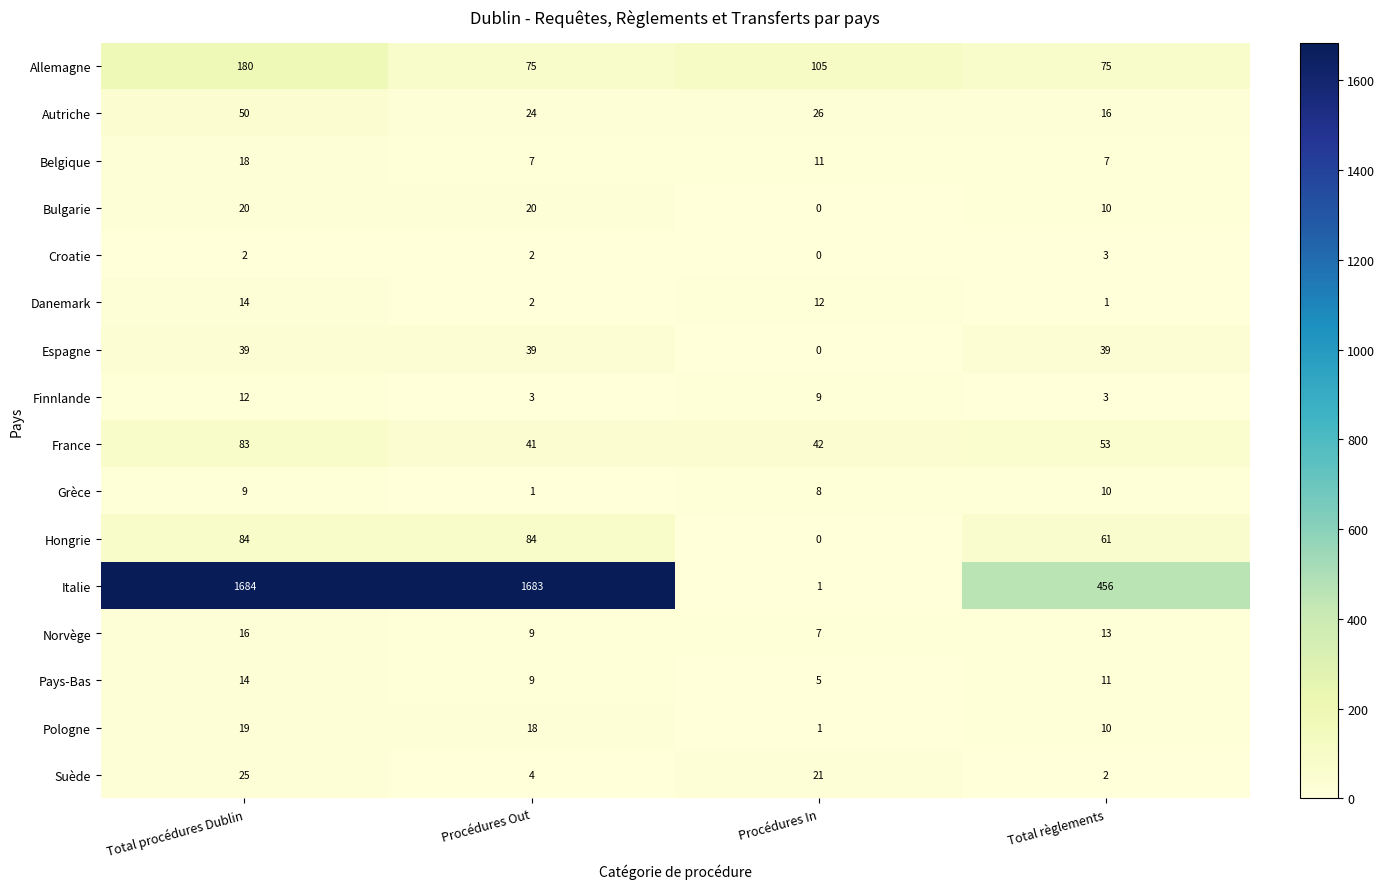

What is the sum of all Belgique values?

43